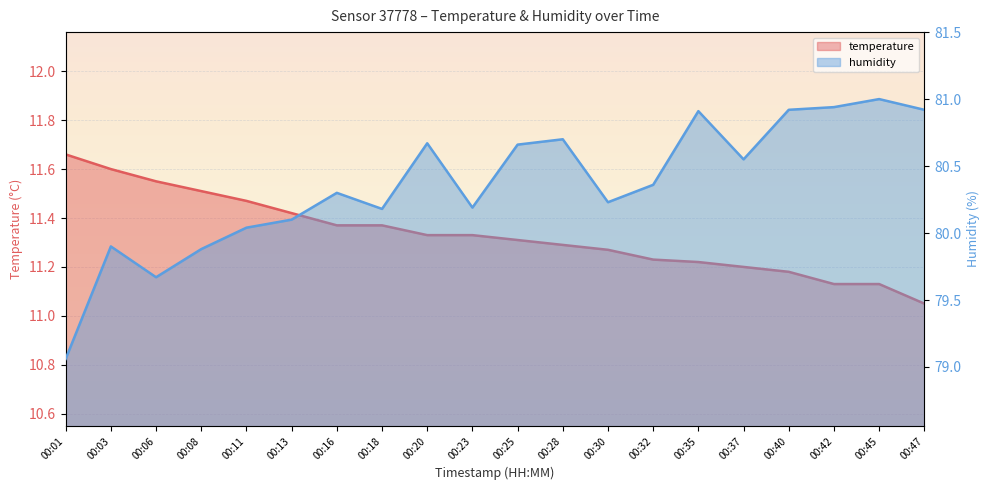

Read the temperature value at 00:42.

11.1